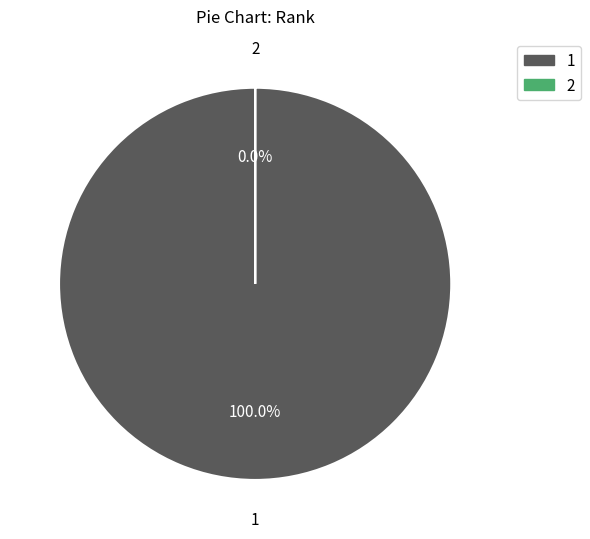

How many slices are in this pie chart?

2